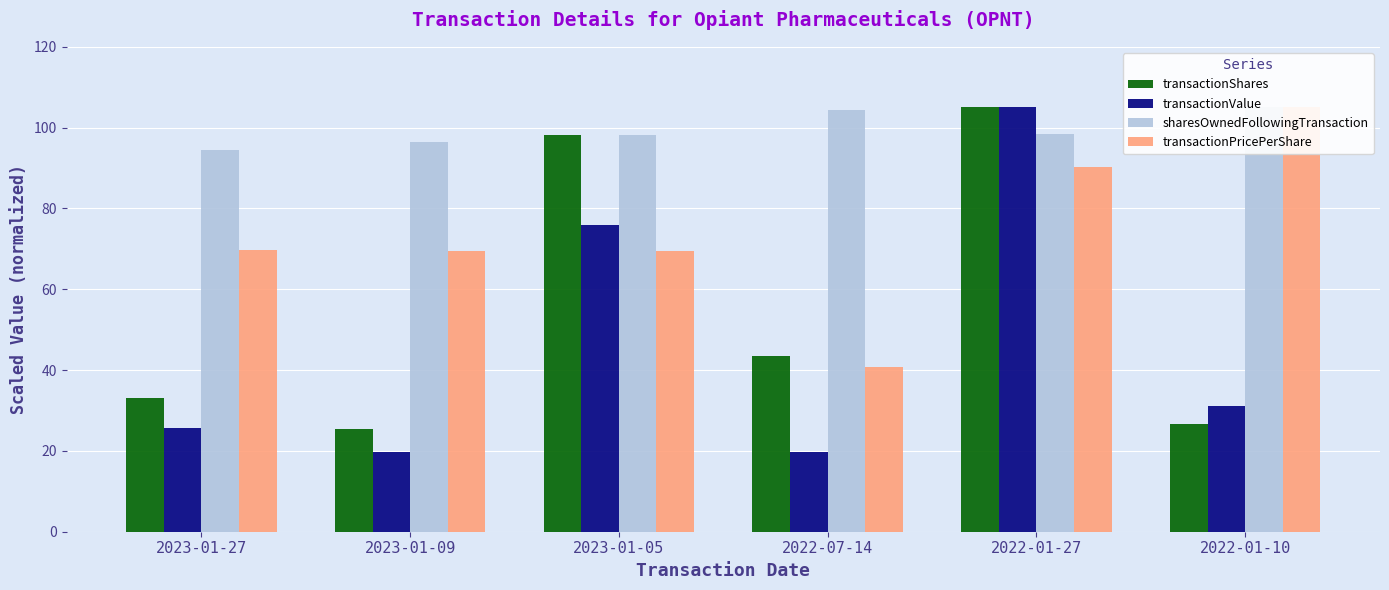

What is the total value across all series at 2022-01-27?

398.5